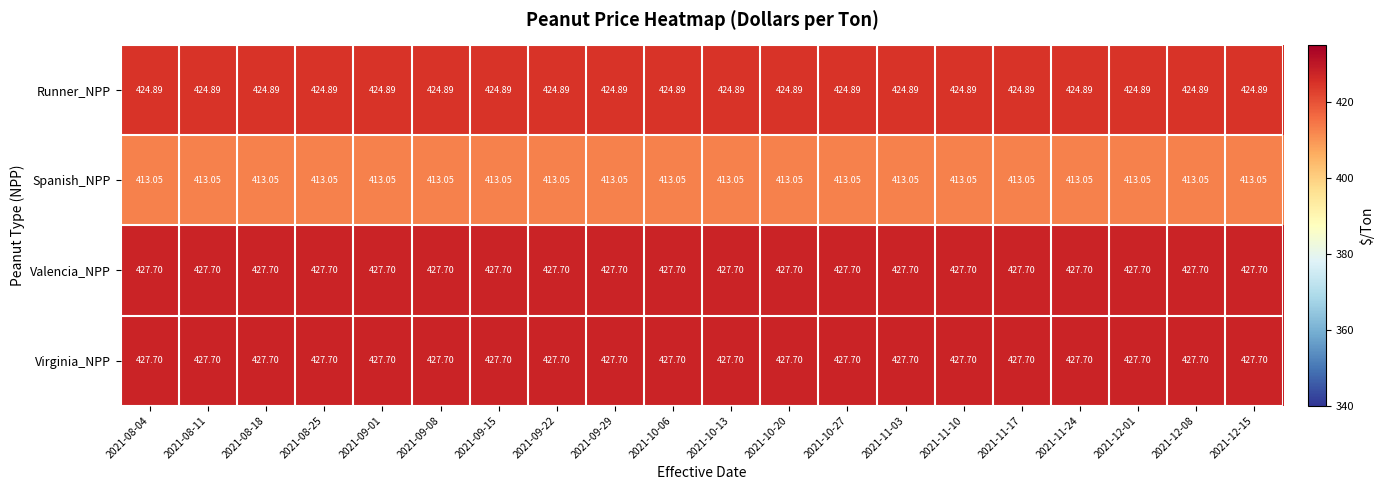

Is the value of Valencia_NPP at 2021-09-15 greater than the value of Spanish_NPP at 2021-08-18?

Yes